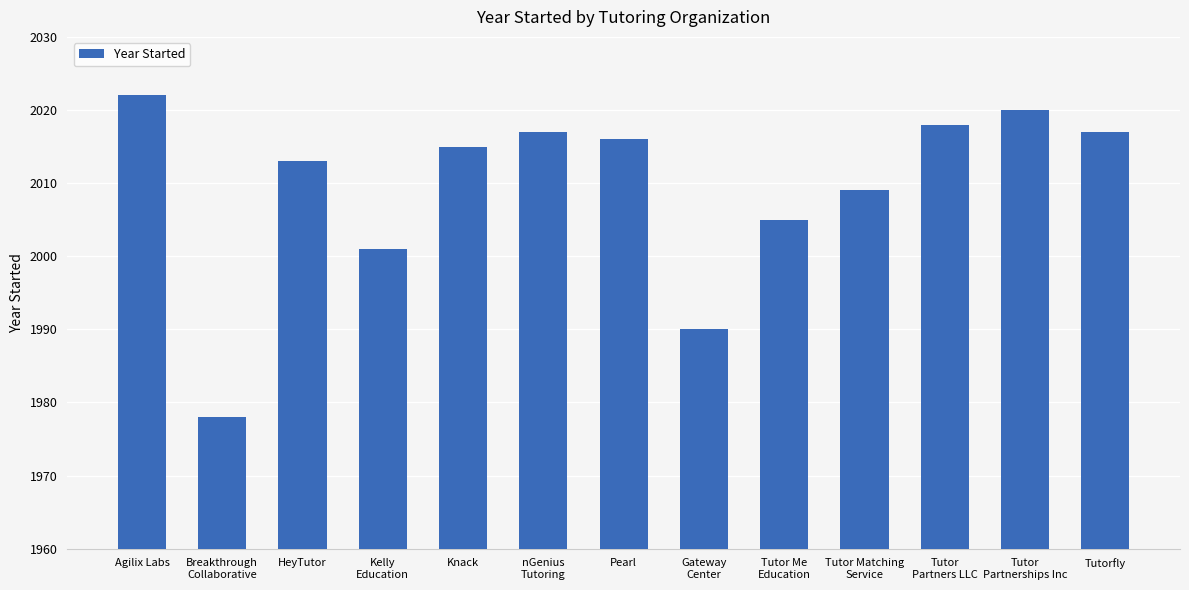

What is the label of the 6th bar from the left?

nGenius
Tutoring